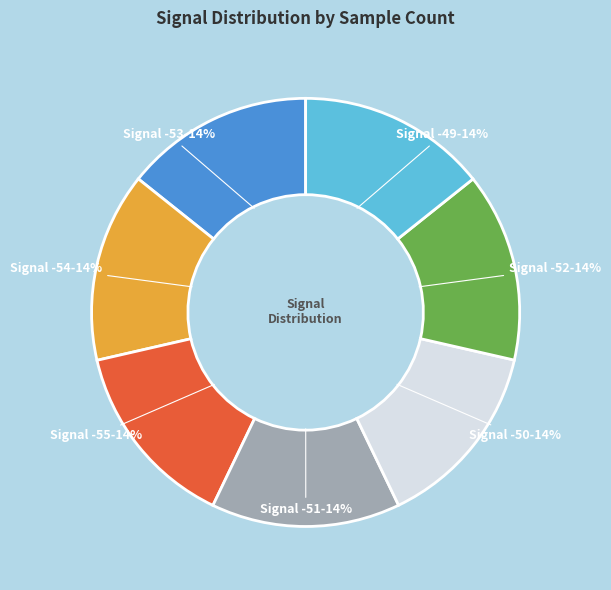

Does any single category account for the majority?

No